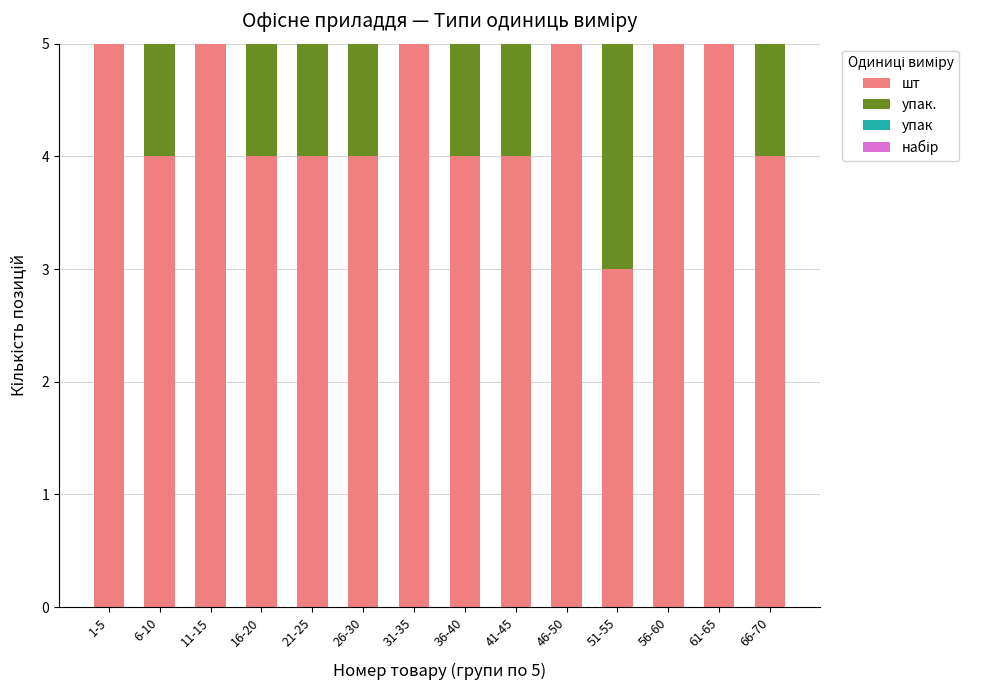

What is the maximum value for шт?

5